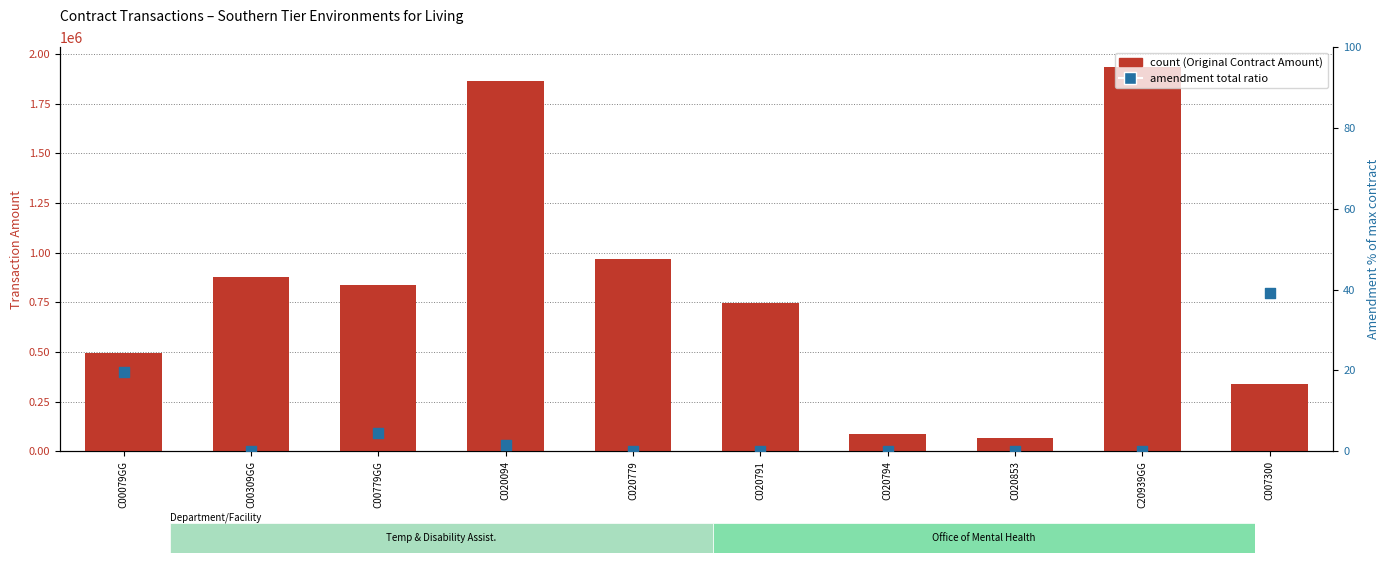

What is the total value across all series at C00309GG?

875000.0